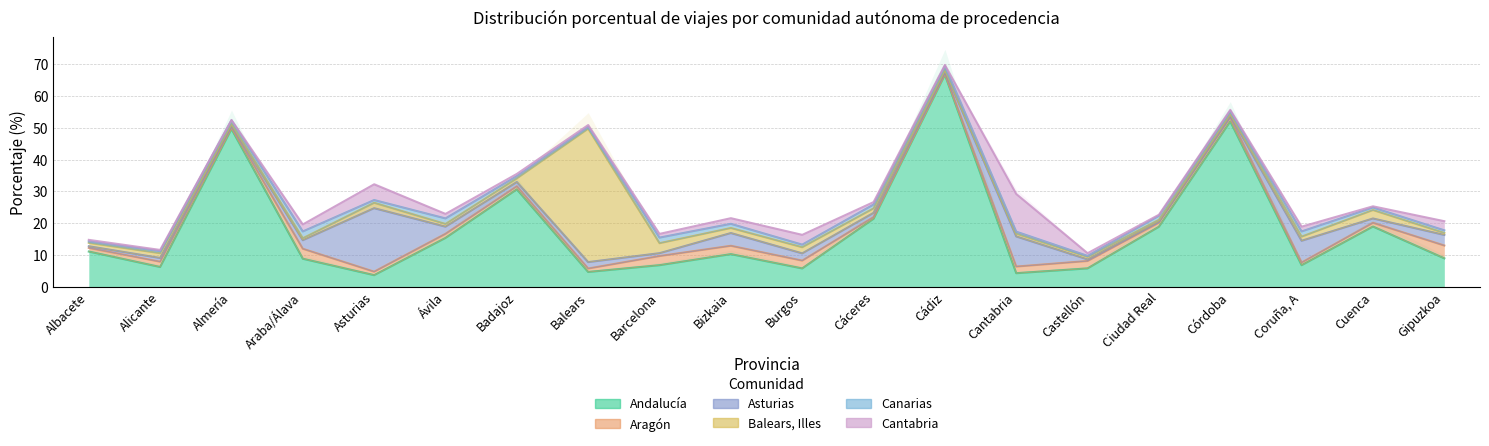

At which category does Aragón reach its first local valley?

Almería